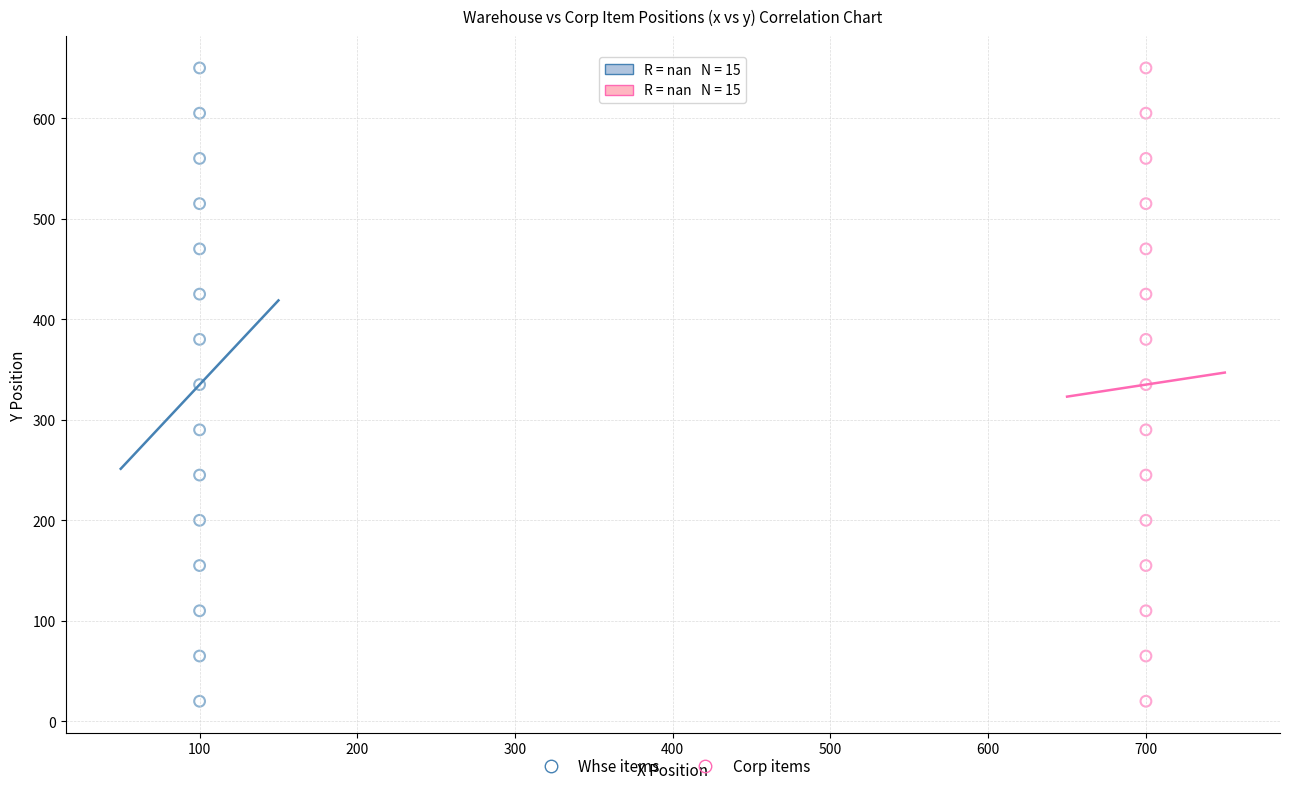

What are all the series names shown in the legend?

Whse items, Corp items